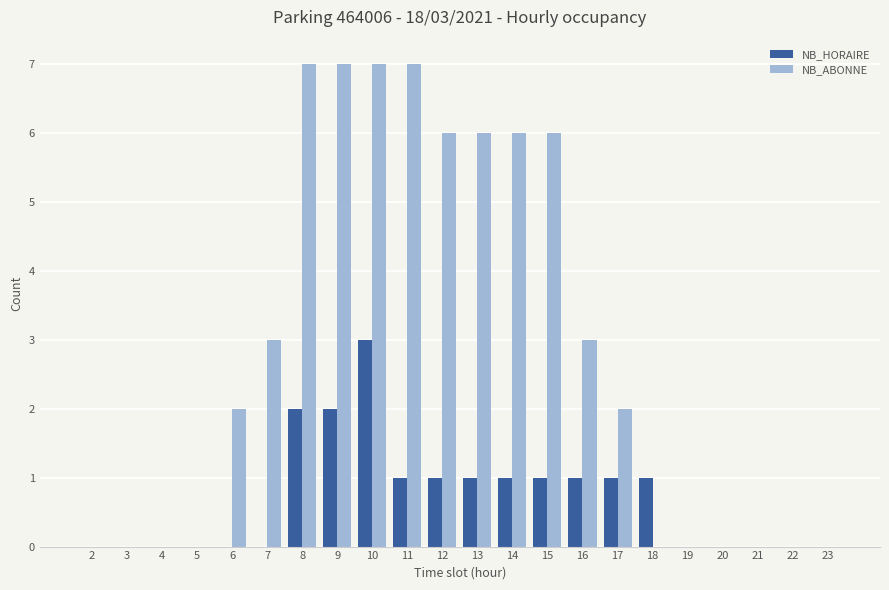

Count the NB_HORAIRE values in the range 0 to 1.

19